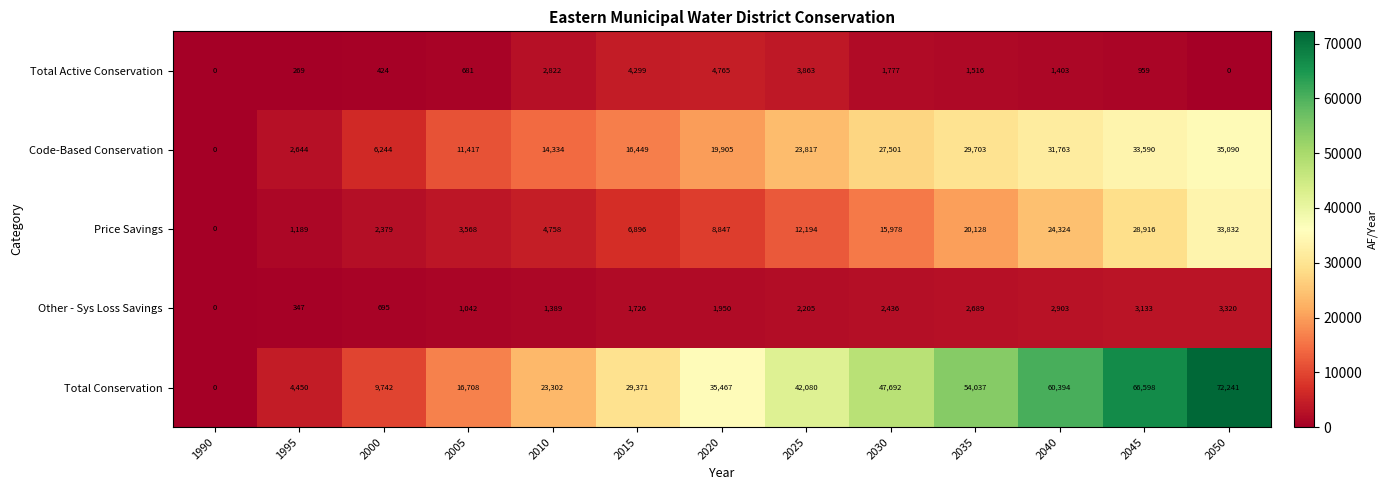

Count the number of data series in this chart.

5